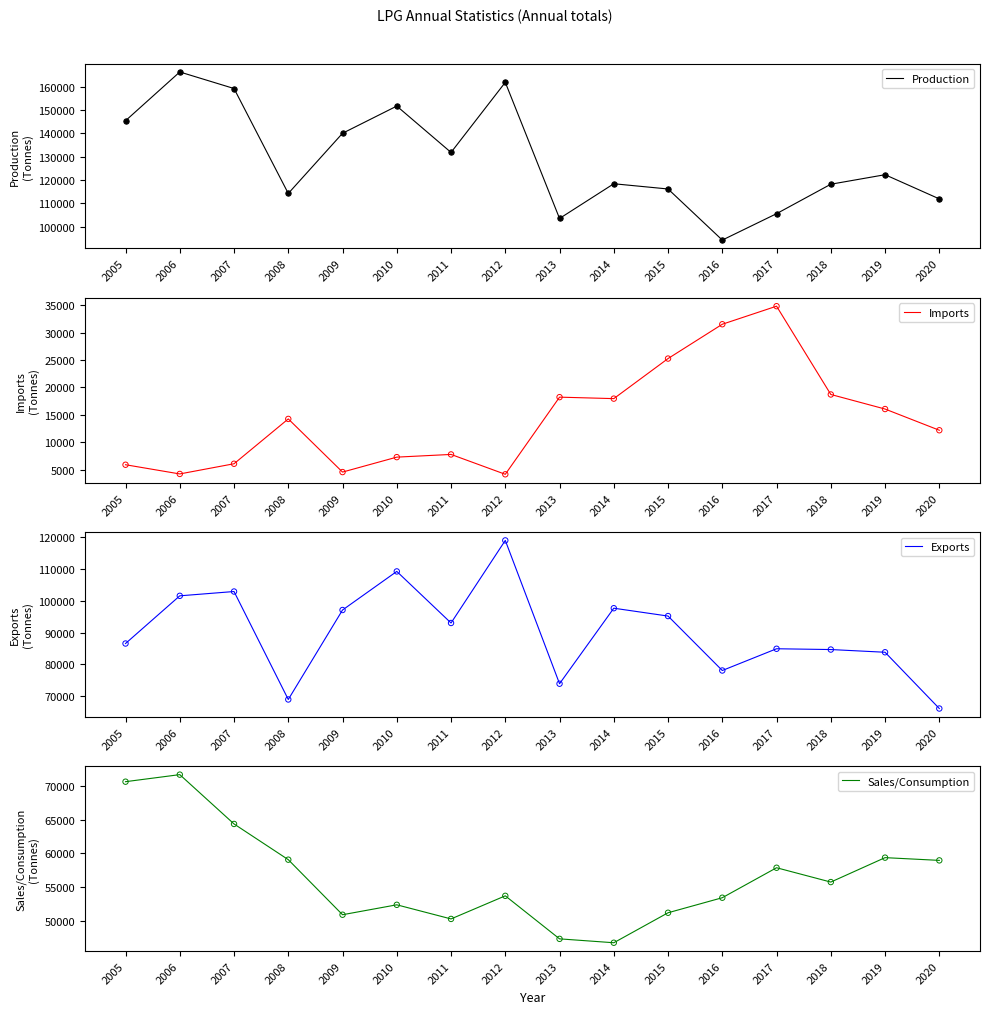

Which series contains the lowest Y value?

Imports